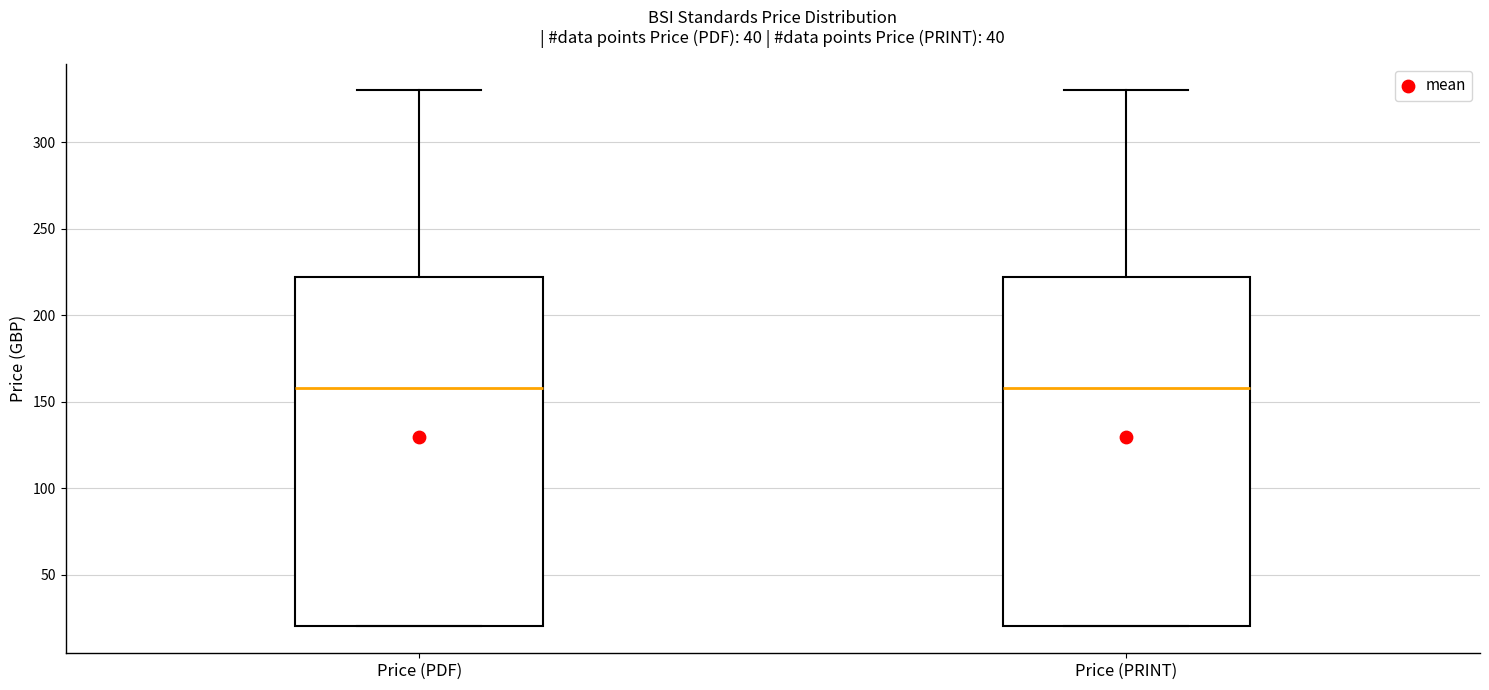

Reading left to right, transcribe this box plot: for each box, give where its median line is, the range the box spans, and where its two whiskers end, as read against the y-axis. The values are not printed on the chart, so give them approximately, as read against the axis.

Price (PDF): median 160, box 20 to 220, whiskers 20 to 330
Price (PRINT): median 160, box 20 to 220, whiskers 20 to 330